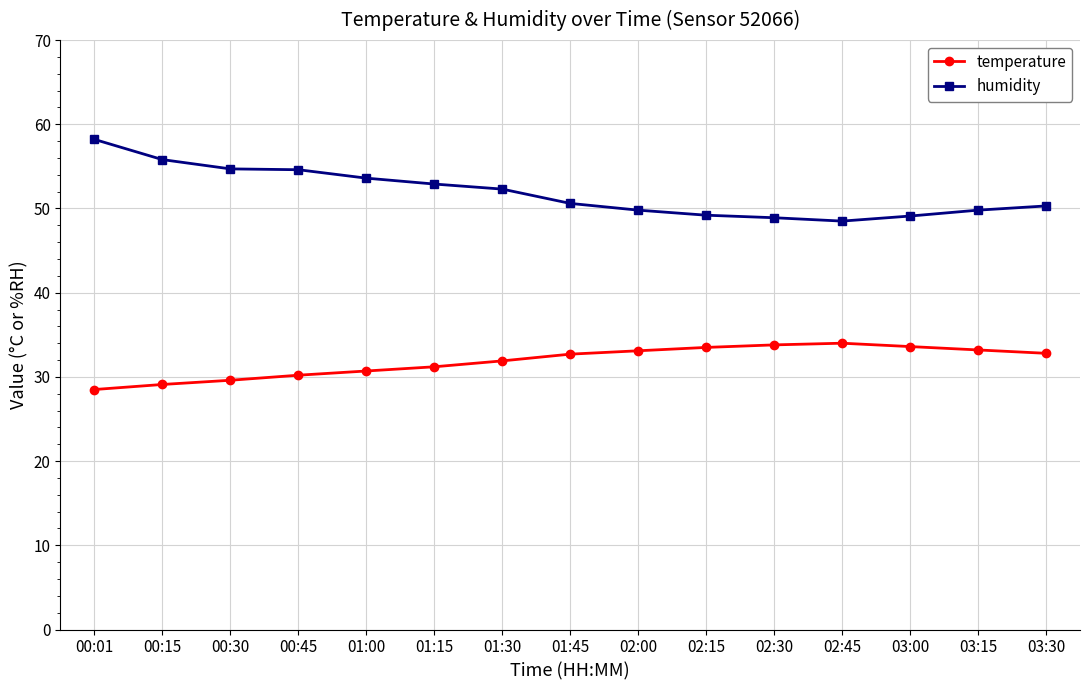

At which label does temperature reach its minimum?

00:01